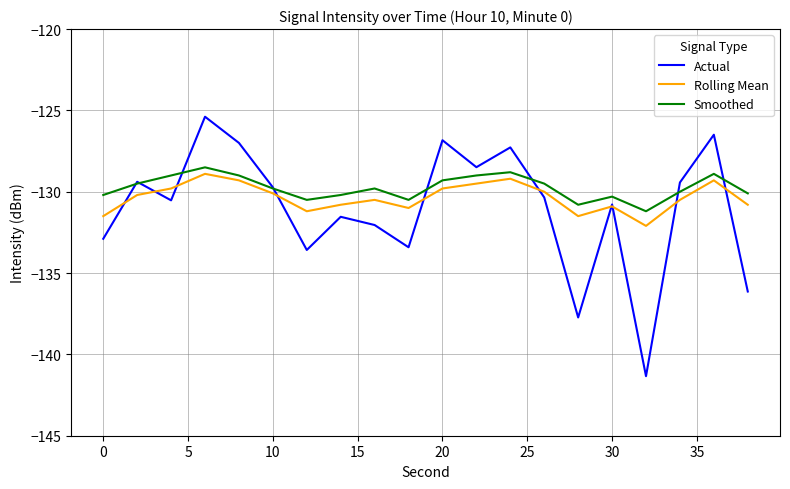

What is the smallest value displayed?

-141.3